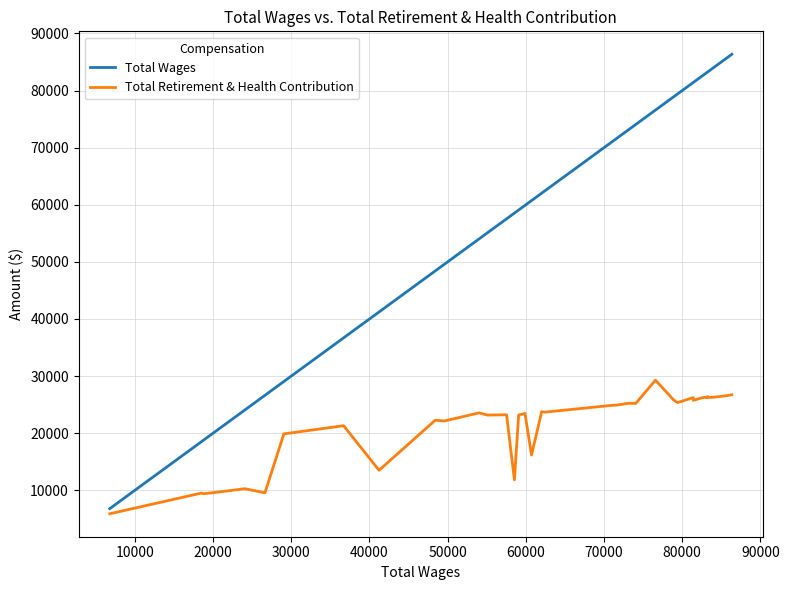

Which series has the largest total across all categories?

Total Wages